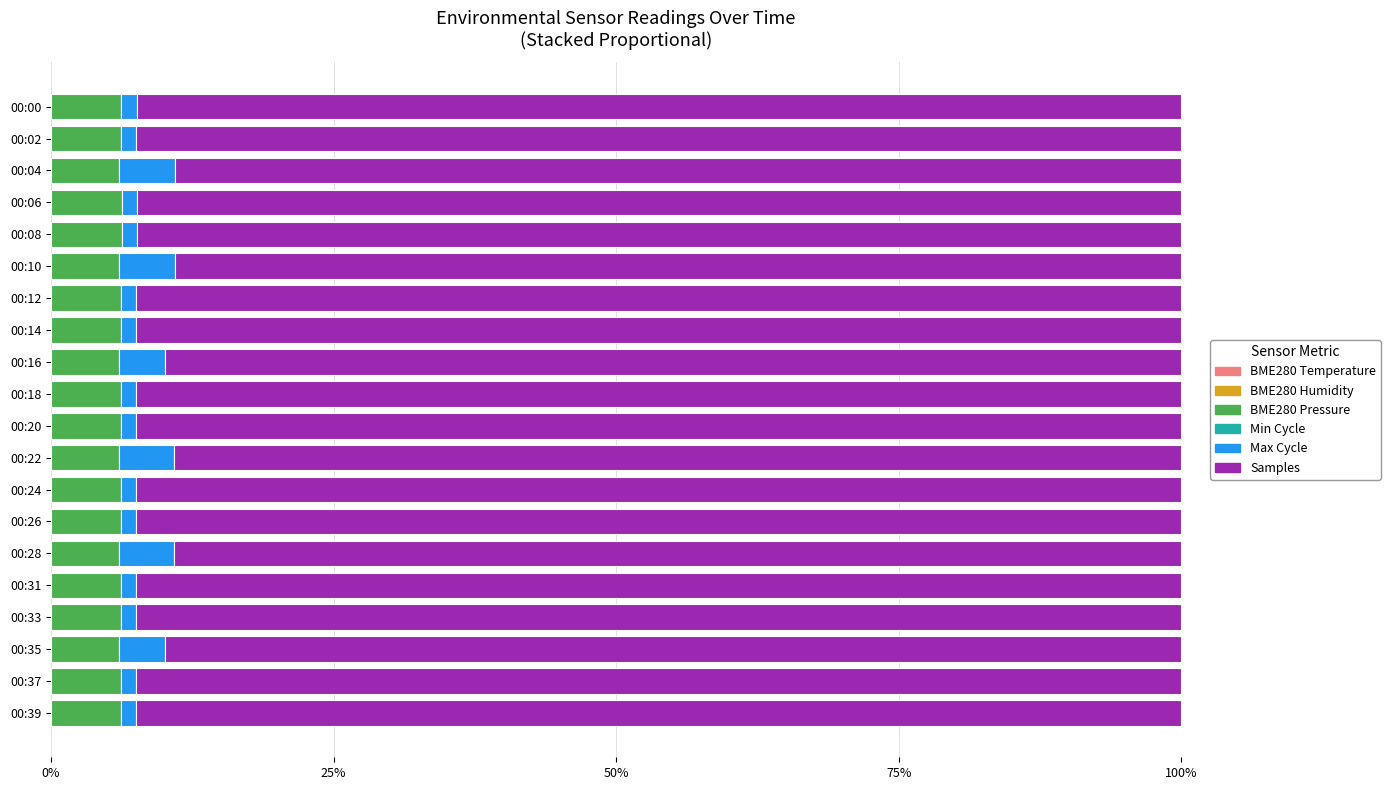

Rank the series by their maximum value, from highest to lowest.

Samples, BME280 Pressure, Max Cycle, Min Cycle, BME280 Humidity, BME280 Temperature